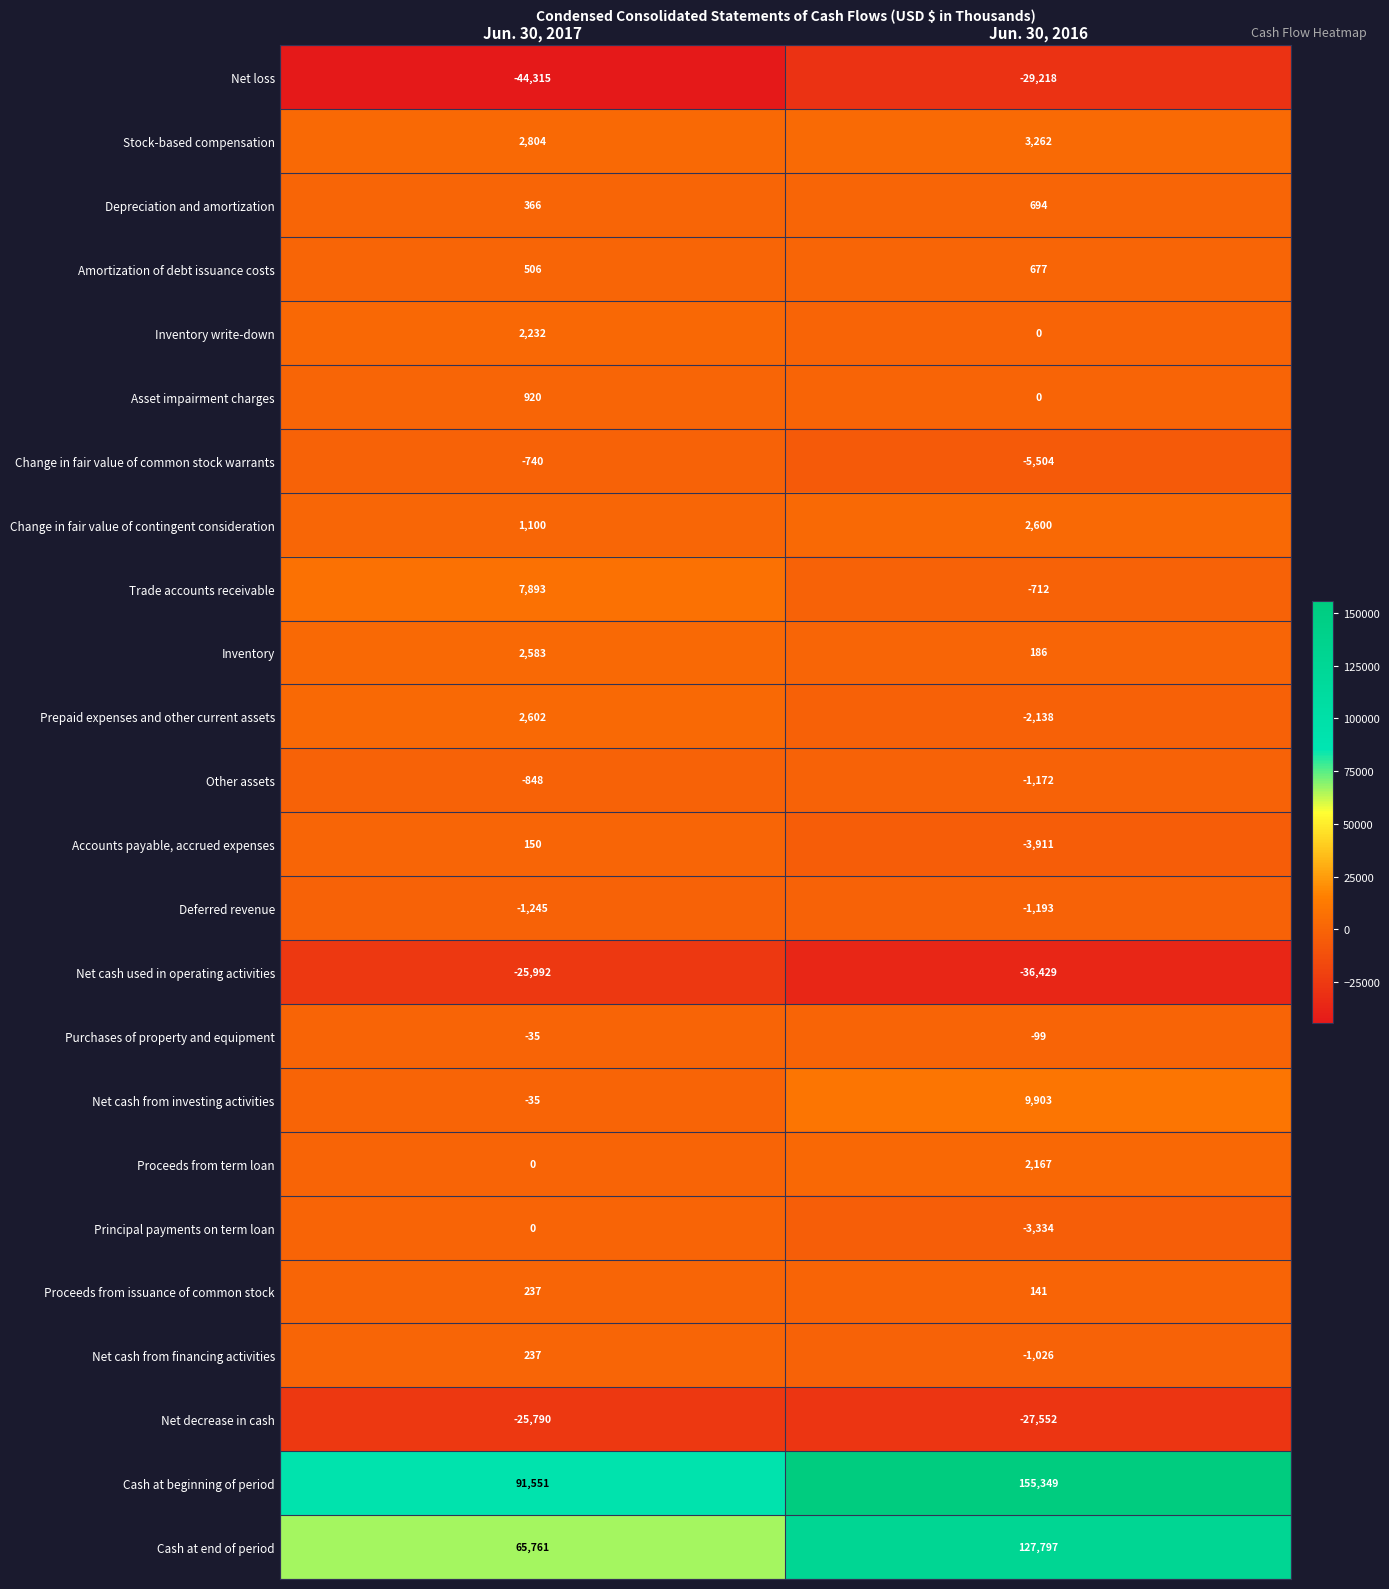

Where is Other assets nearest to the value -1010?

Jun. 30, 2017